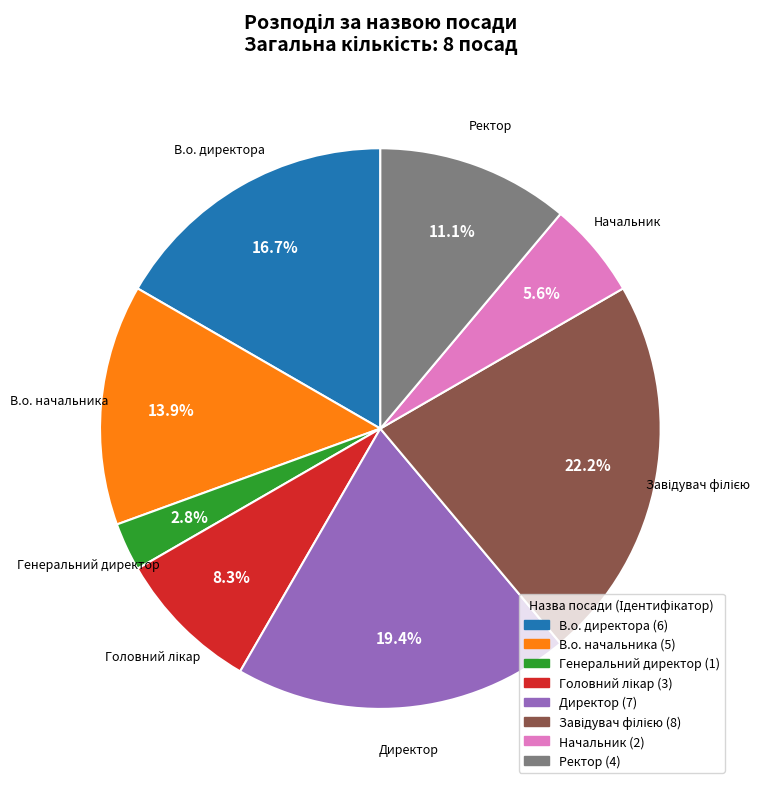

What percentage is NOT represented by Генеральний директор?

97.2%